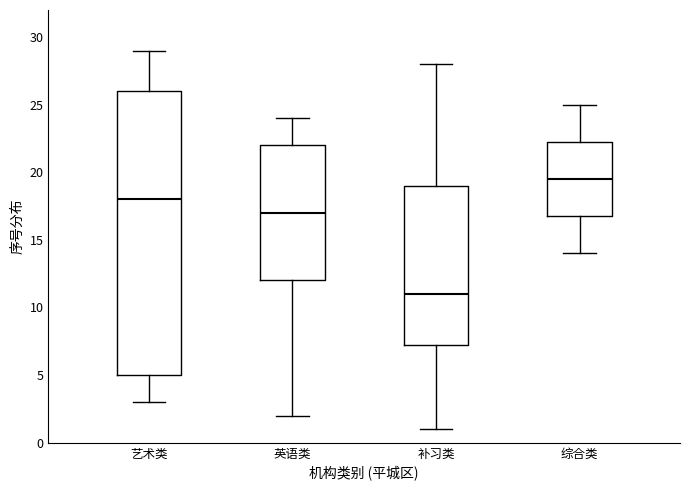

Where is the upper edge of the box for 艺术类 on the y-axis? The values are not printed on the chart, so give them approximately, as read against the axis.

26.0